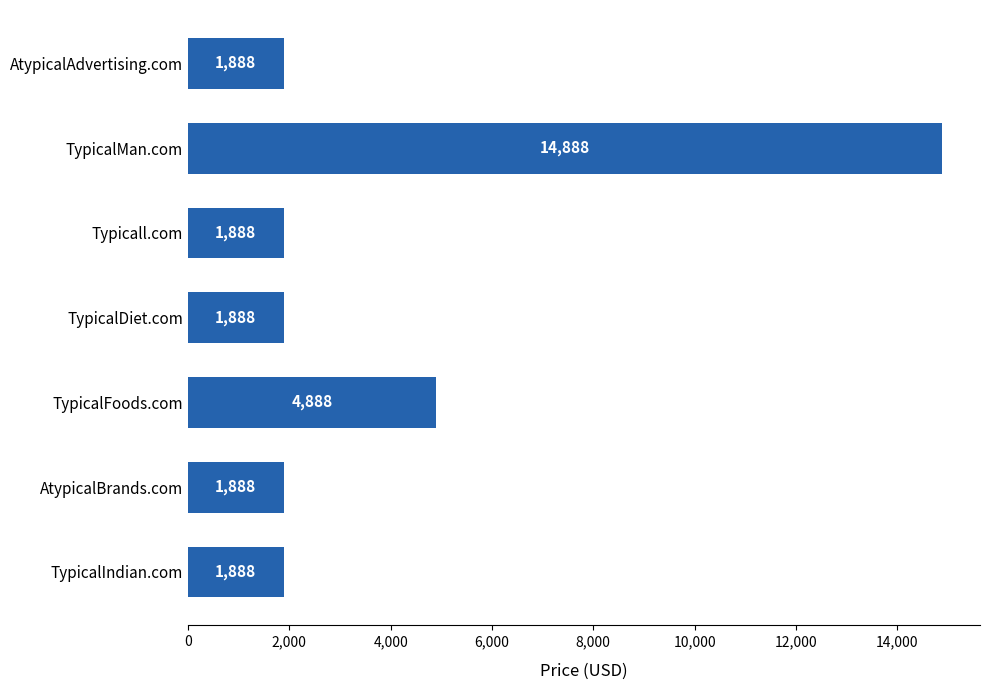

Count the values in the range 1888 to 4888.

6